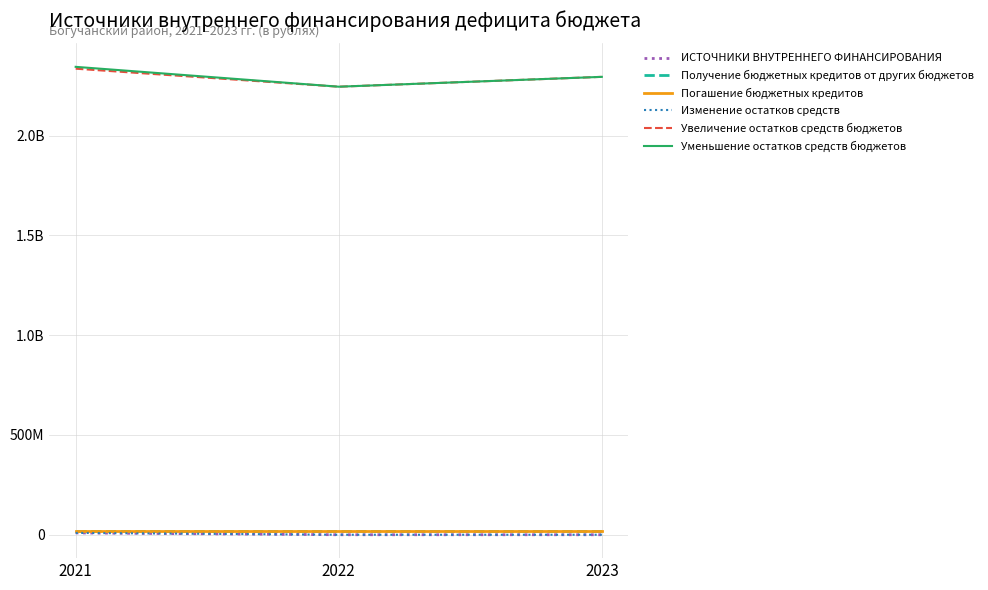

Is this an area chart (filled region under the line)?

No